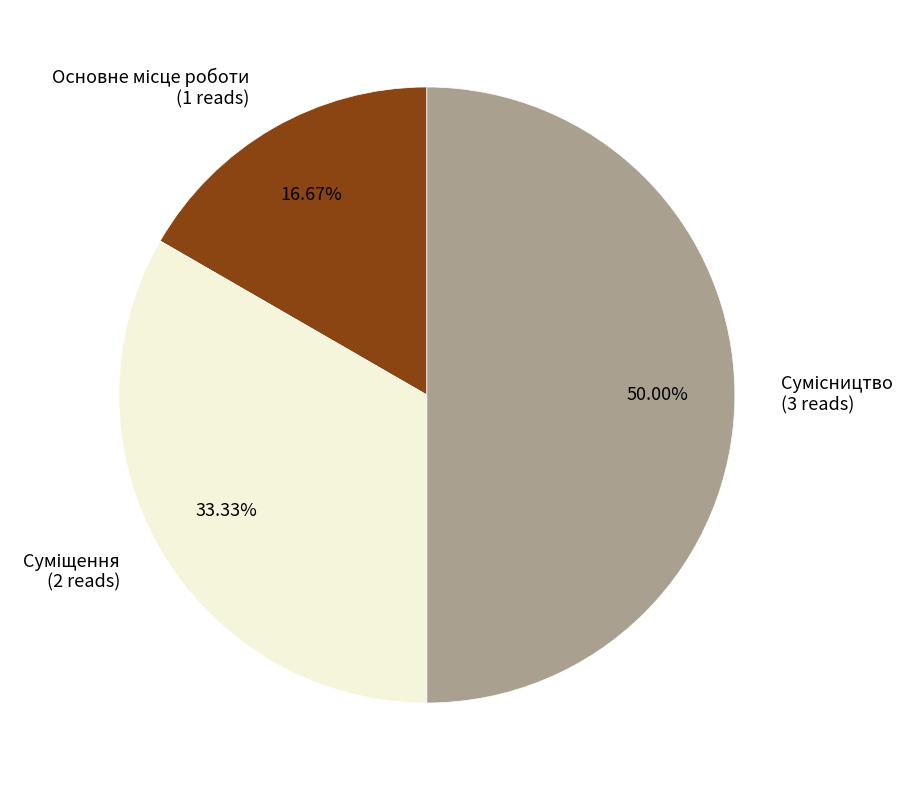

How many segments does this pie chart have?

3